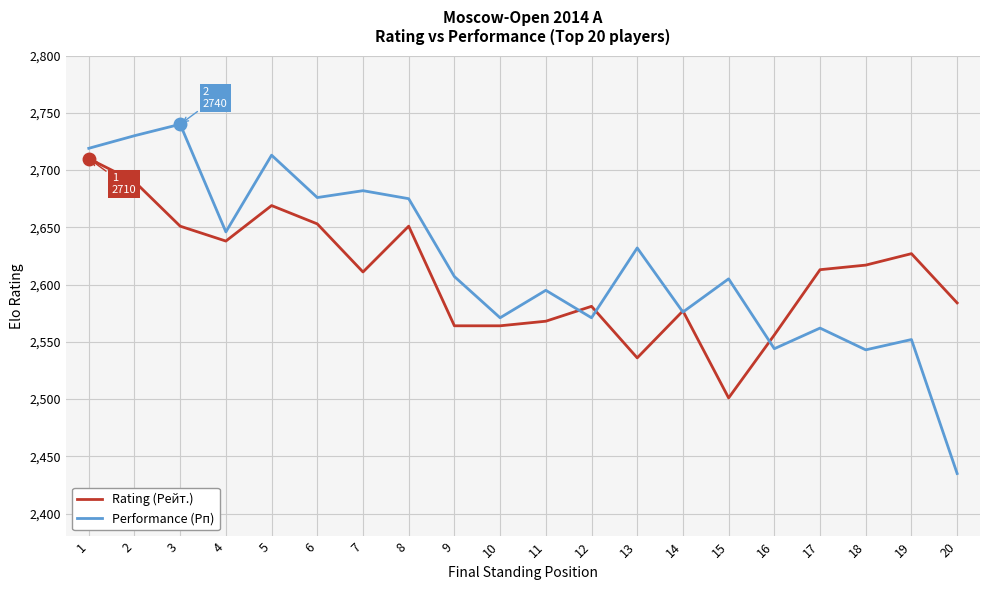

Which series has the largest total across all categories?

Performance (Рп)